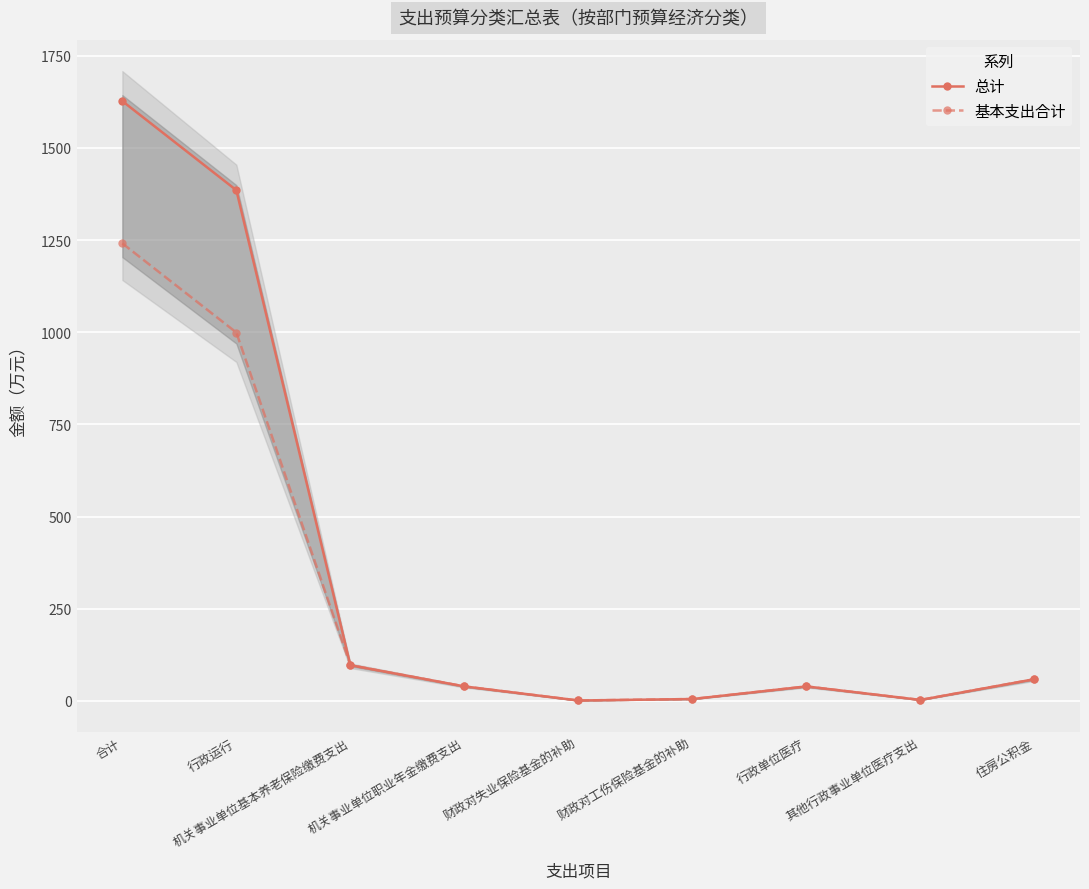

Rank the series at 行政运行 from lowest to highest value.

基本支出合计, 总计